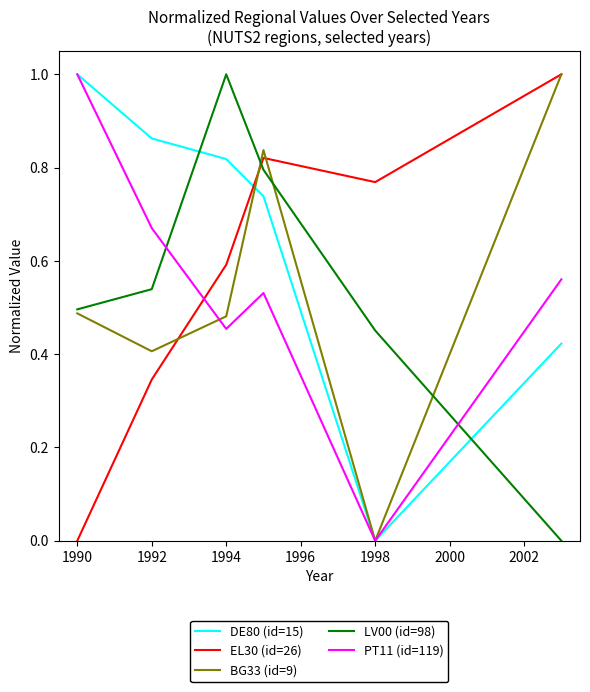

Which series has the largest total across all categories?

DE80 (id=15)